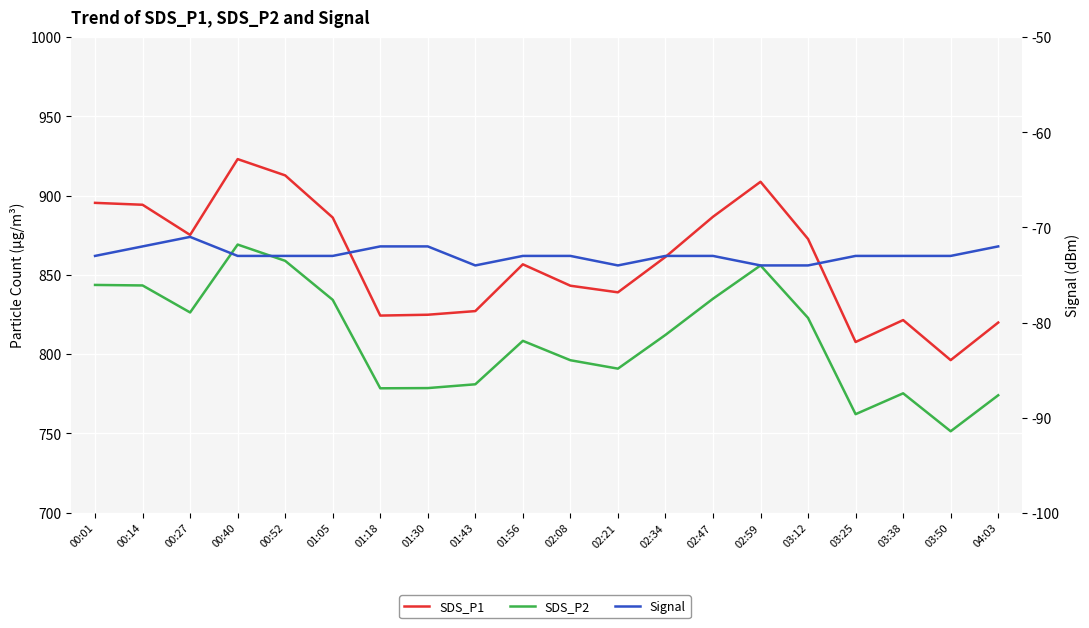

Which series has the largest range (max minus min)?

SDS_P1